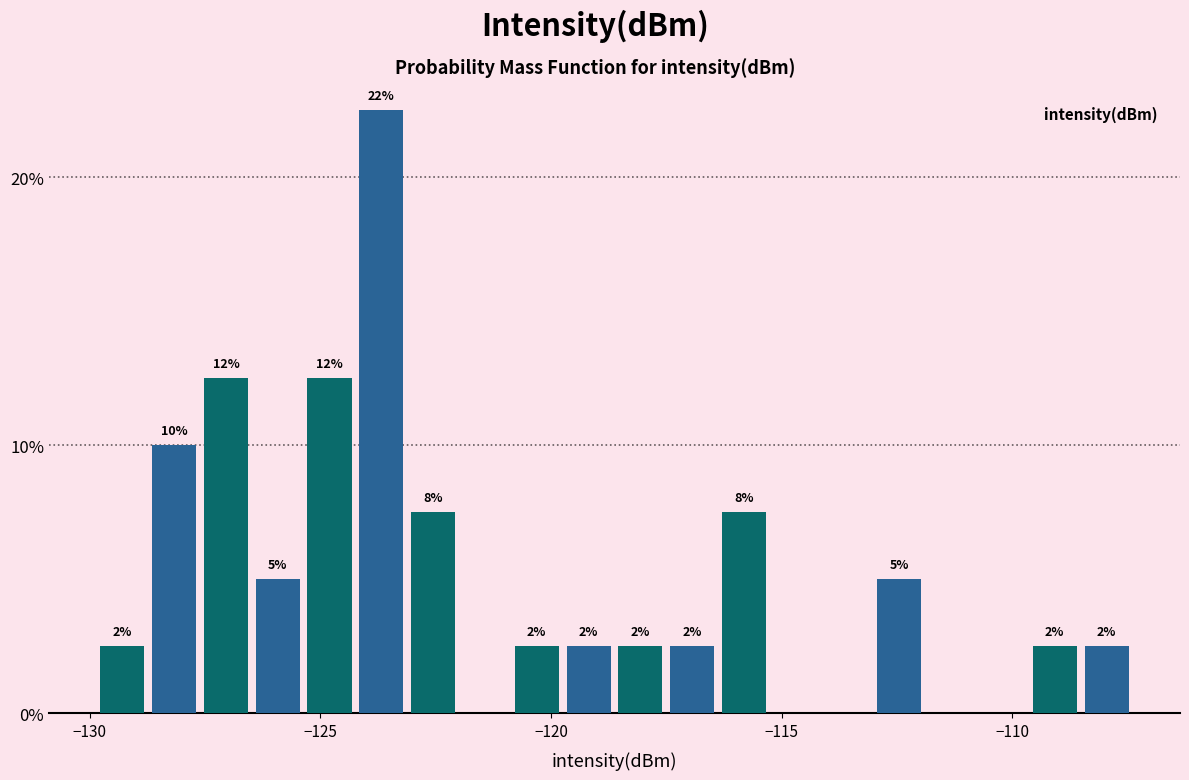

Read against the x-axis, roughly where is the centre of the tallest bar?

-123.5